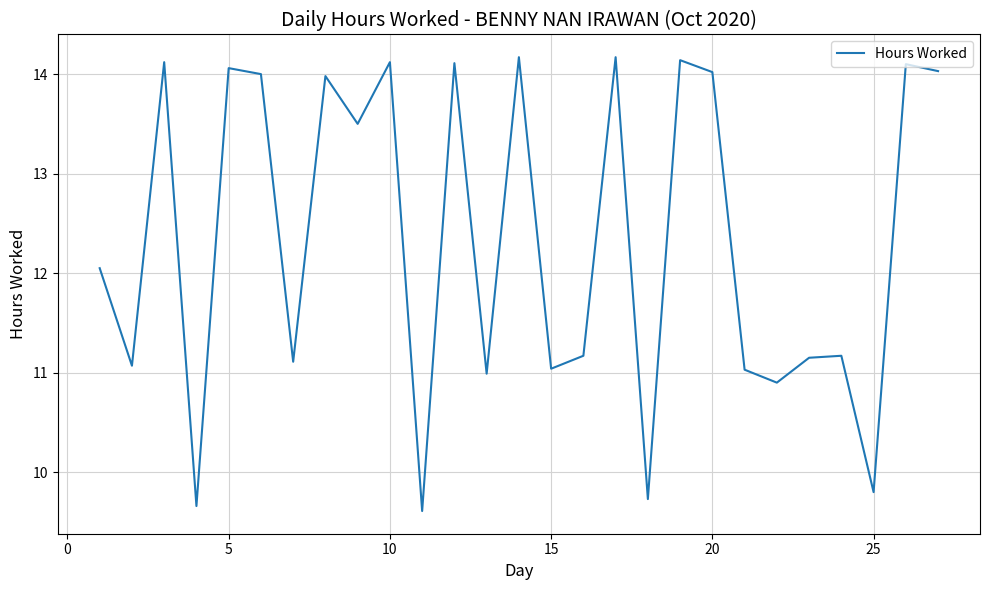

What is the greatest value displayed?

14.2